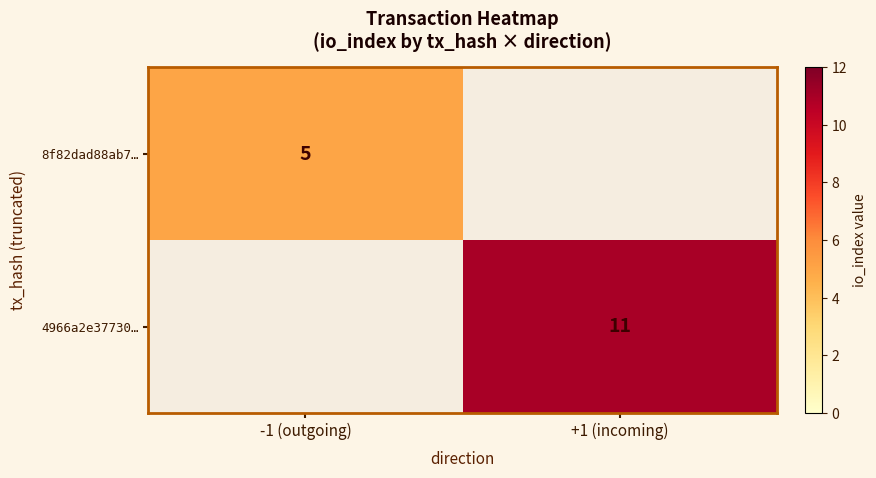

True or false: 4966a2e37730… has a value of 11 at +1 (incoming).

True